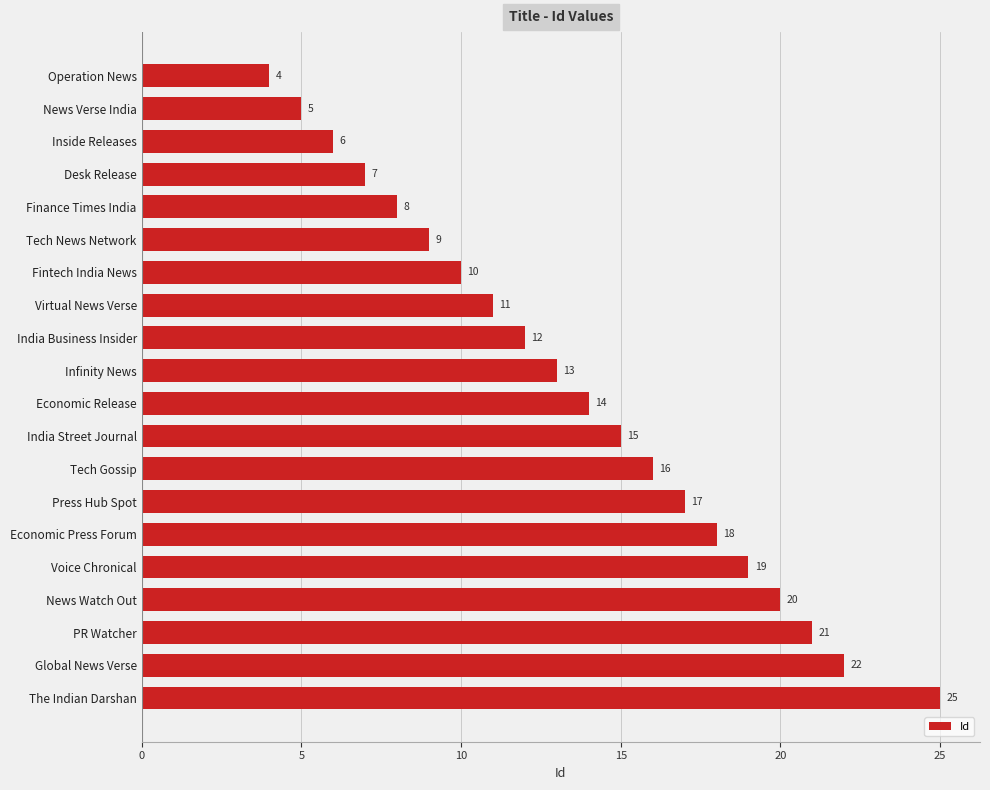

What is the ratio of the value at Global News Verse to the value at Tech News Network?

2.4